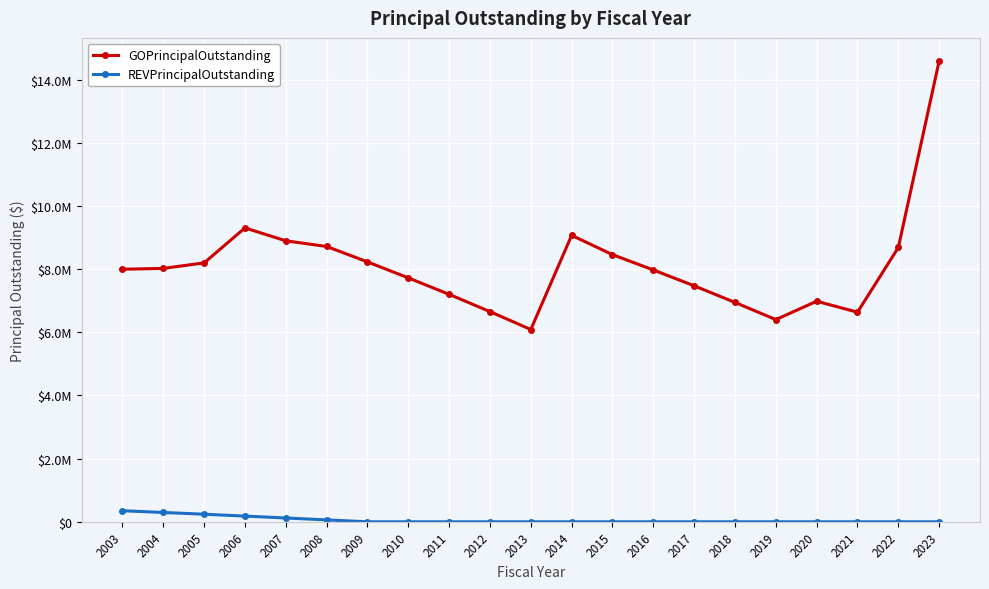

List the series in order of their peak value, lowest first.

REVPrincipalOutstanding, GOPrincipalOutstanding